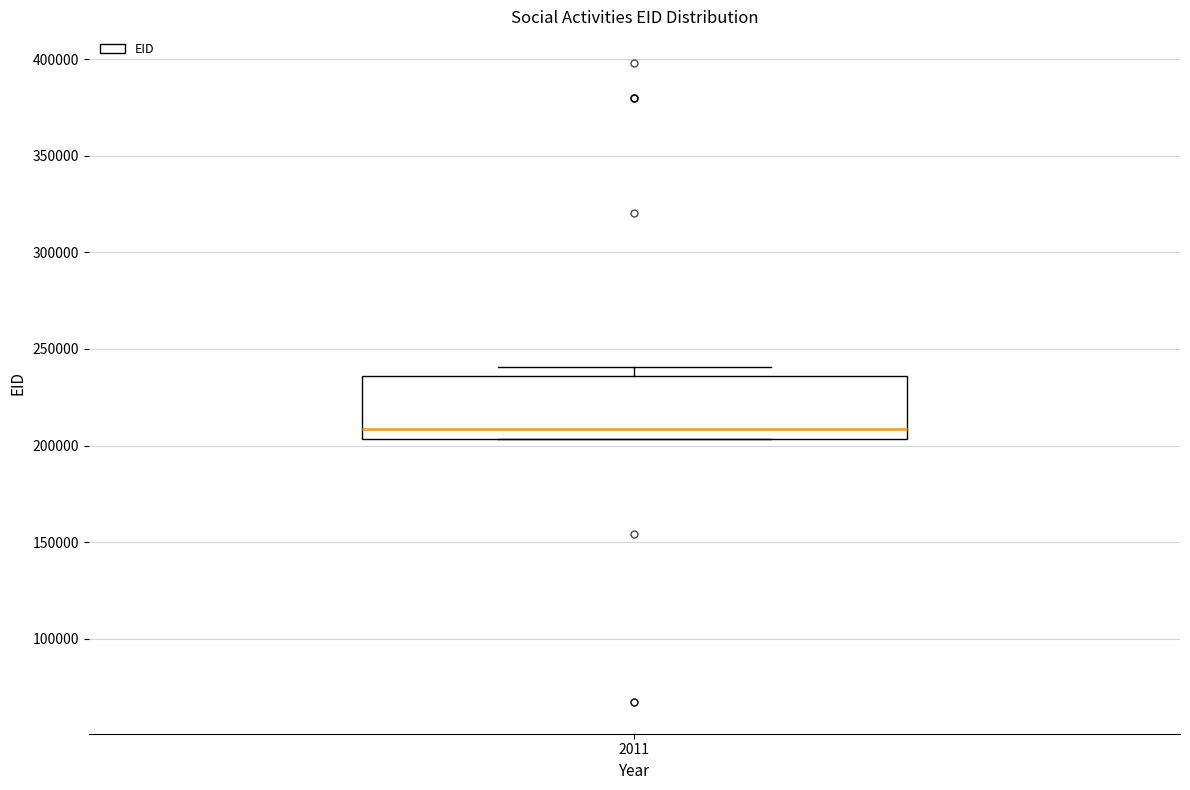

Read this box plot against the y-axis: the position of the median line, the range covered by the box, and the ends of both whiskers. The values are not printed on the chart, so give them approximately, as read against the axis.

median 210000, box 205000 to 235000, whiskers 205000 to 240000